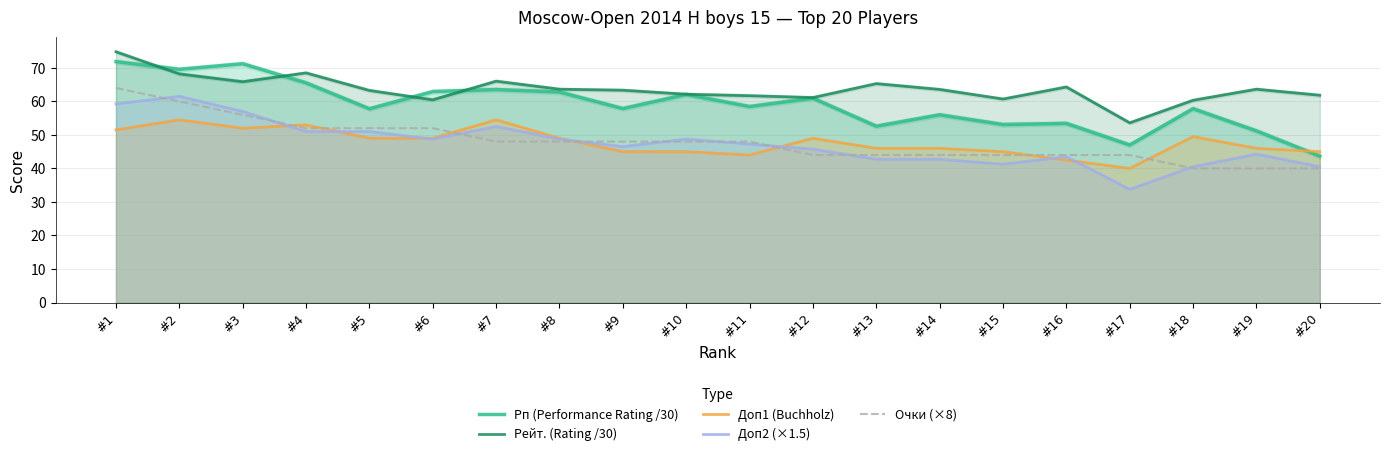

What value does the Рейт. (Rating /30) series have at #18?

60.3